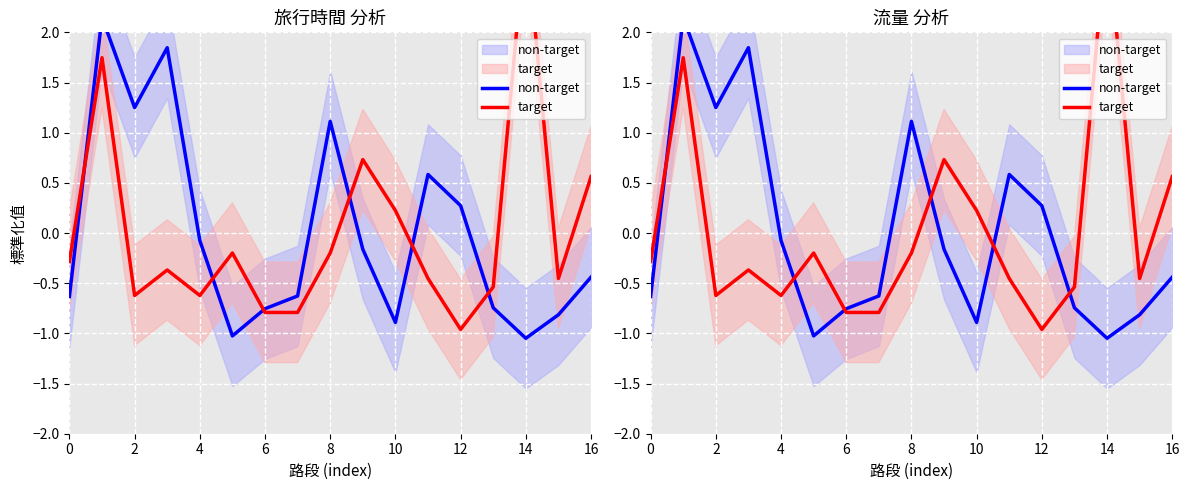

Which category has the lowest value in the target series?

12